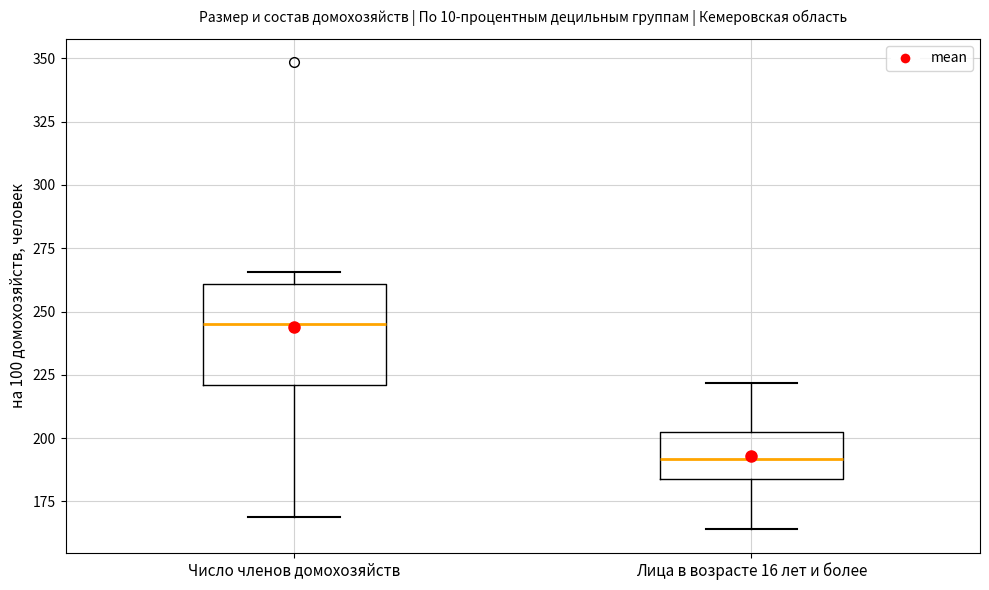

Where does the median line of the box for Лица в возрасте 16 лет и более sit on the y-axis? The values are not printed on the chart, so give them approximately, as read against the axis.

190